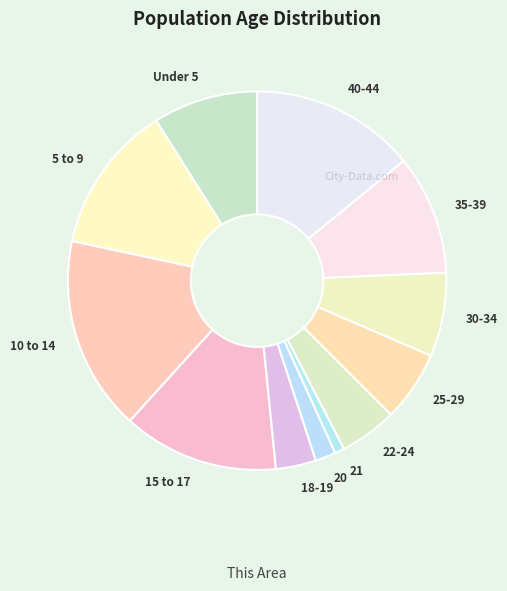

The 40-44 slice represents 14% of the pie. True or false?

True